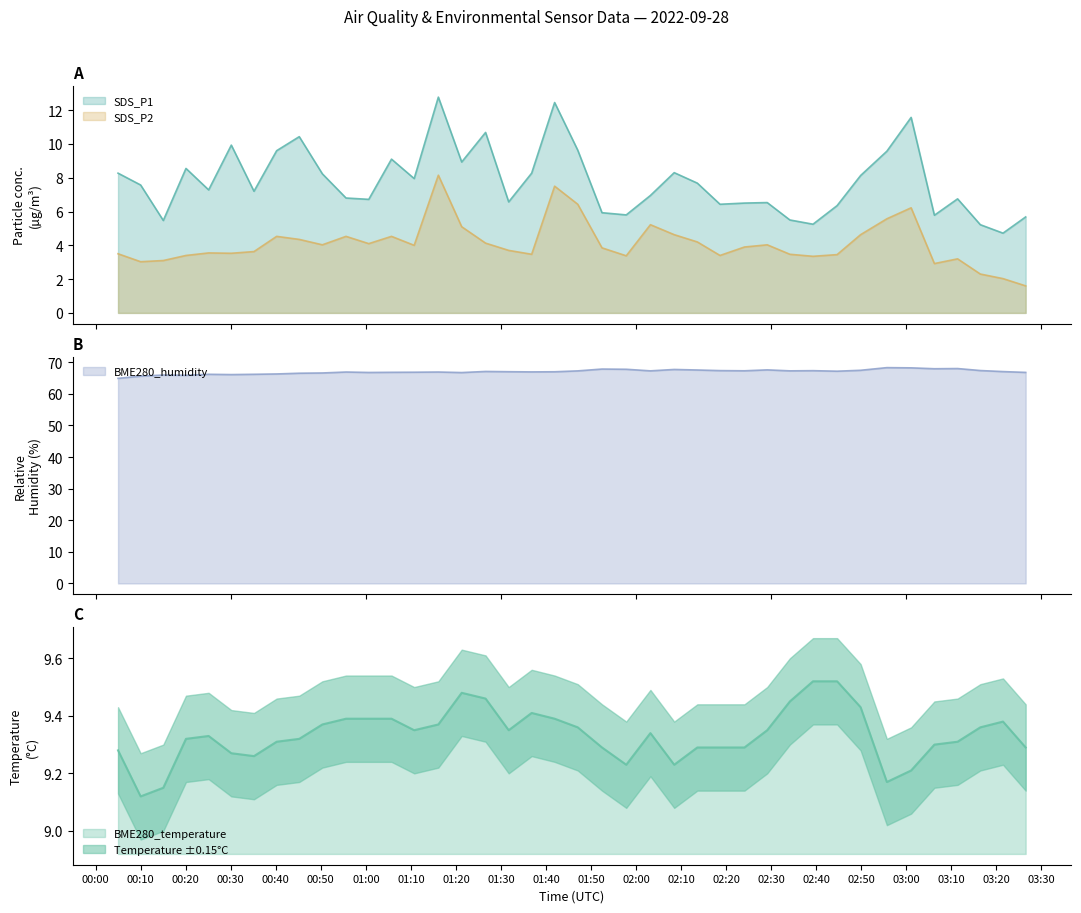

How many categories are shown in the chart?

40